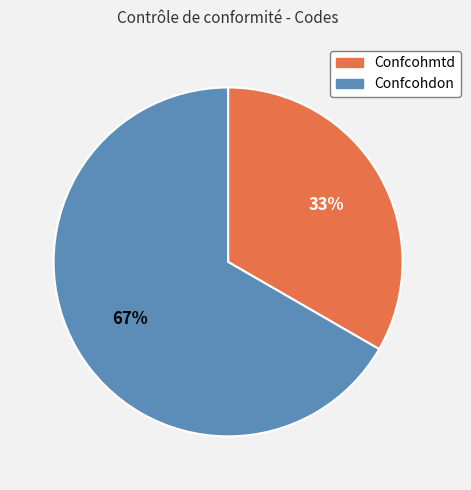

Which category has the biggest portion of the pie?

Confcohdon